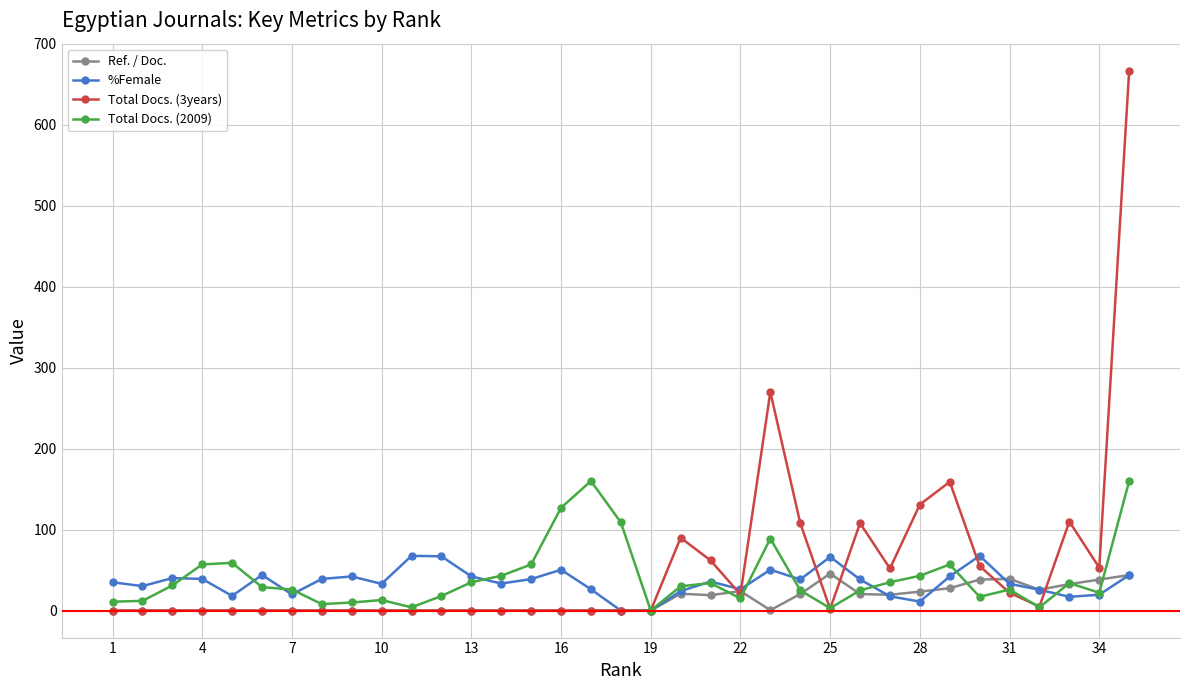

After their last crossing, which series has the higher values: Total Docs. (3years) or %Female?

Total Docs. (3years)